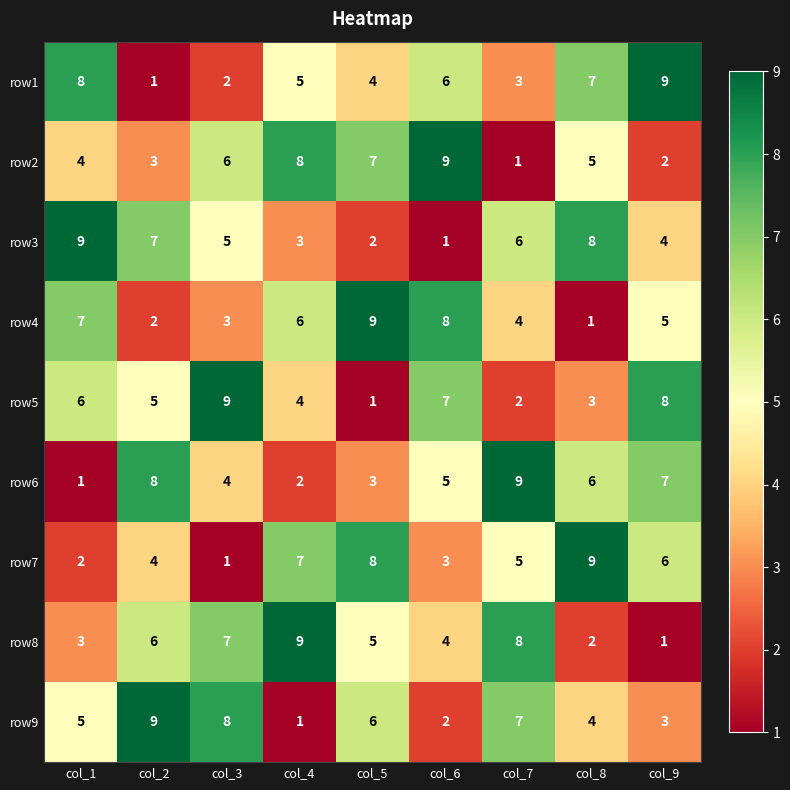

The value of row6 at col_6 is 5. True or false?

True